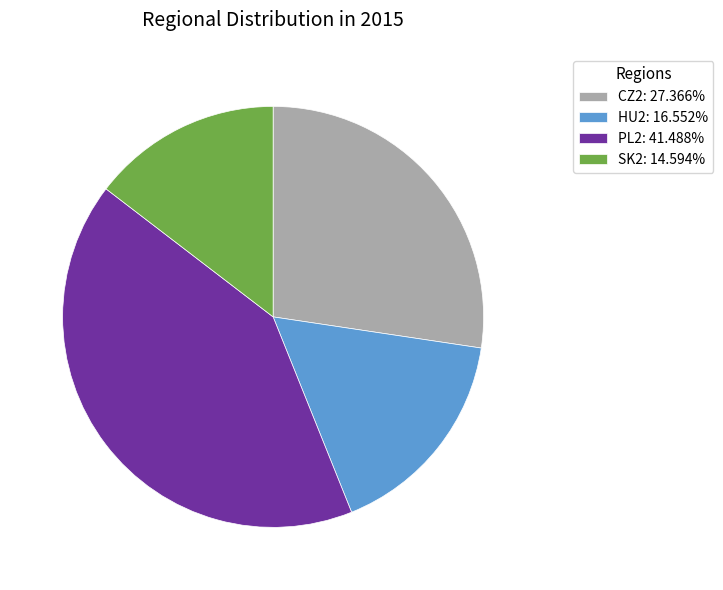

How many slices are in this pie chart?

4